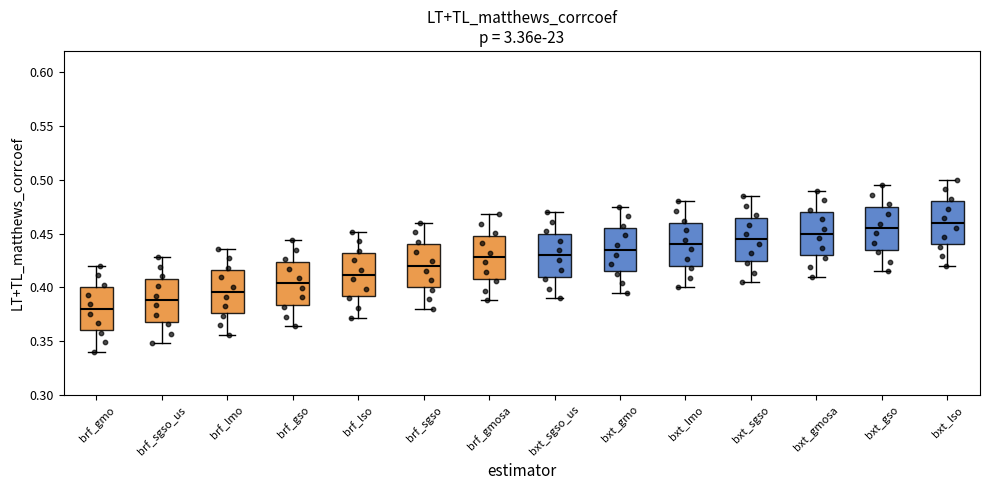

Reading left to right, transcribe this box plot: for each box, give where its median line is, the range the box spans, and where its two whiskers end, as read against the y-axis. The values are not printed on the chart, so give them approximately, as read against the axis.

brf_gmo: median 0.380, box 0.360 to 0.400, whiskers 0.340 to 0.420
brf_sgso_us: median 0.390, box 0.370 to 0.410, whiskers 0.350 to 0.430
brf_lmo: median 0.395, box 0.375 to 0.415, whiskers 0.355 to 0.435
brf_gso: median 0.405, box 0.385 to 0.425, whiskers 0.365 to 0.445
brf_lso: median 0.410, box 0.390 to 0.430, whiskers 0.370 to 0.450
brf_sgso: median 0.420, box 0.400 to 0.440, whiskers 0.380 to 0.460
brf_gmosa: median 0.430, box 0.410 to 0.450, whiskers 0.390 to 0.470
bxt_sgso_us: median 0.430, box 0.410 to 0.450, whiskers 0.390 to 0.470
bxt_gmo: median 0.435, box 0.415 to 0.455, whiskers 0.395 to 0.475
bxt_lmo: median 0.440, box 0.420 to 0.460, whiskers 0.400 to 0.480
bxt_sgso: median 0.445, box 0.425 to 0.465, whiskers 0.405 to 0.485
bxt_gmosa: median 0.450, box 0.430 to 0.470, whiskers 0.410 to 0.490
bxt_gso: median 0.455, box 0.435 to 0.475, whiskers 0.415 to 0.495
bxt_lso: median 0.460, box 0.440 to 0.480, whiskers 0.420 to 0.500